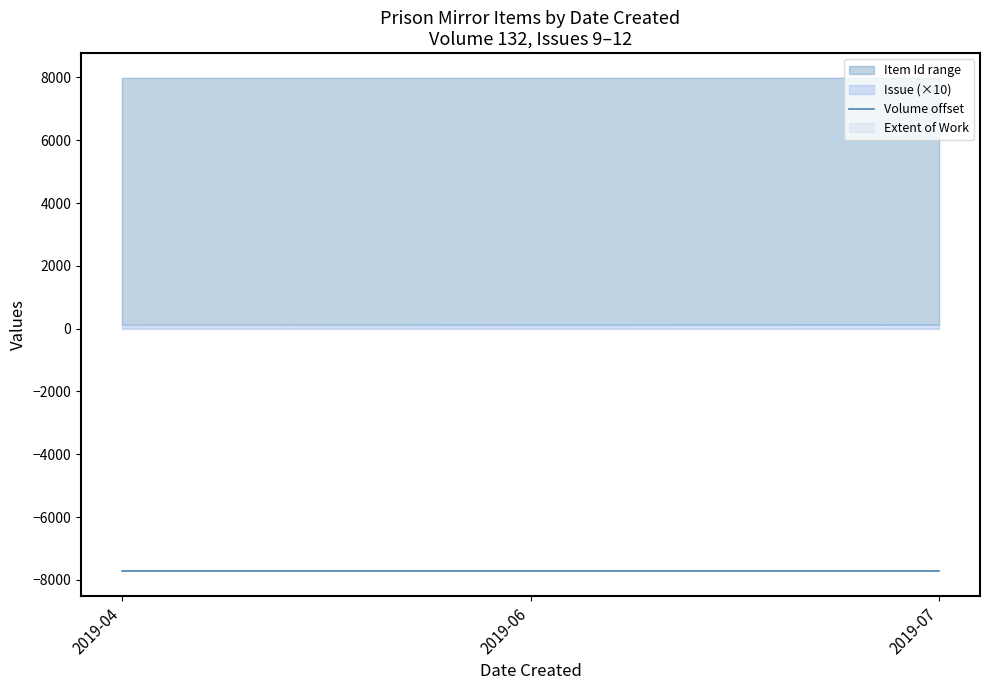

Is it true that Volume equals 221 at 2019-07?

False